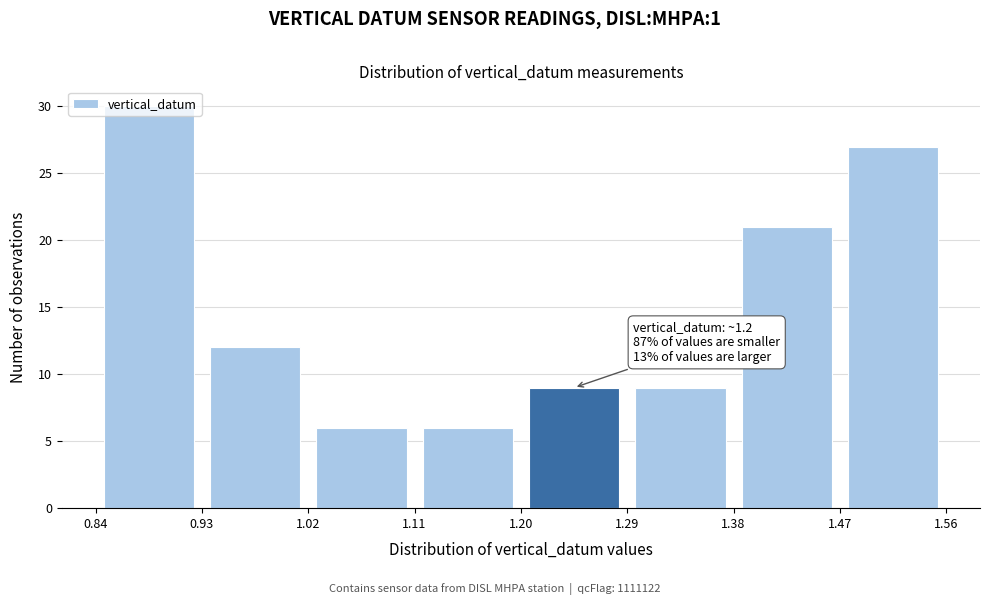

Which range on the x-axis has the tallest bar?

0.84 to 0.93